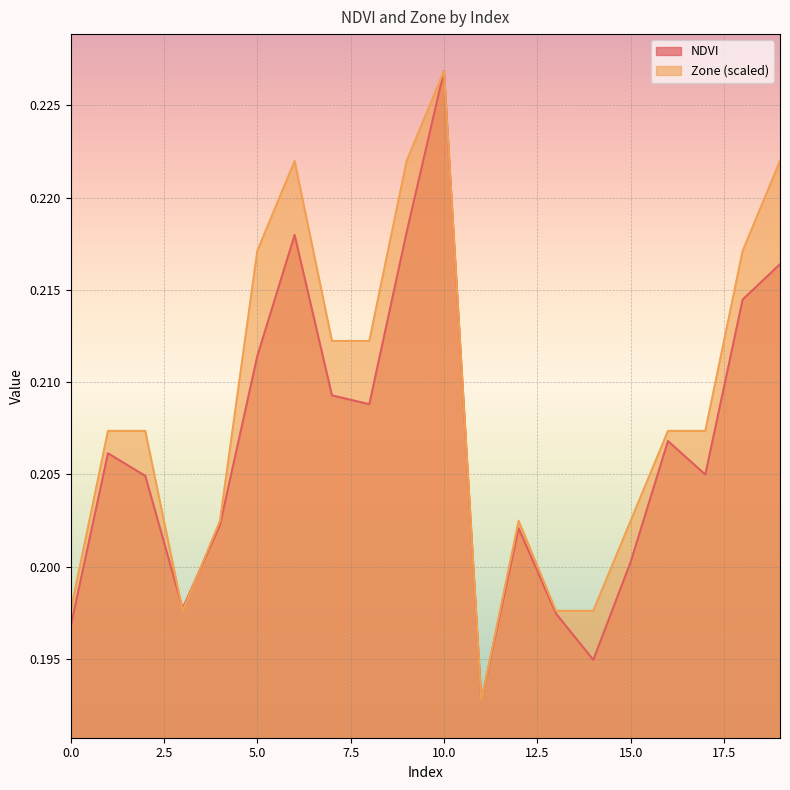

How many times do NDVI and Zone cross each other?

2